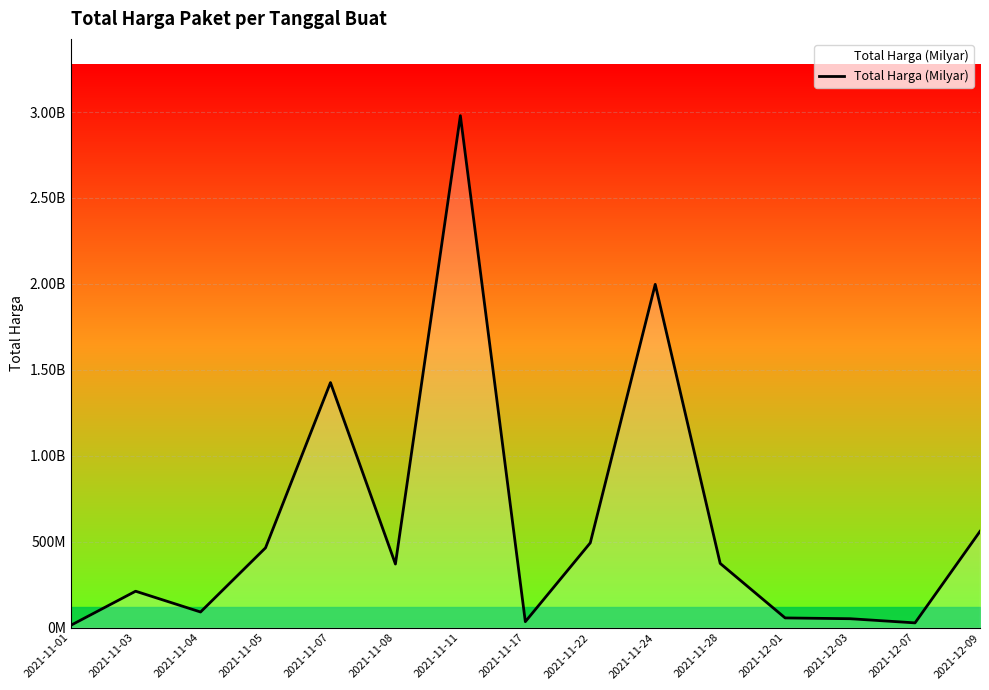

Approximately how many times larger is the value at 2021-11-22 compared to 2021-11-24?

0.2